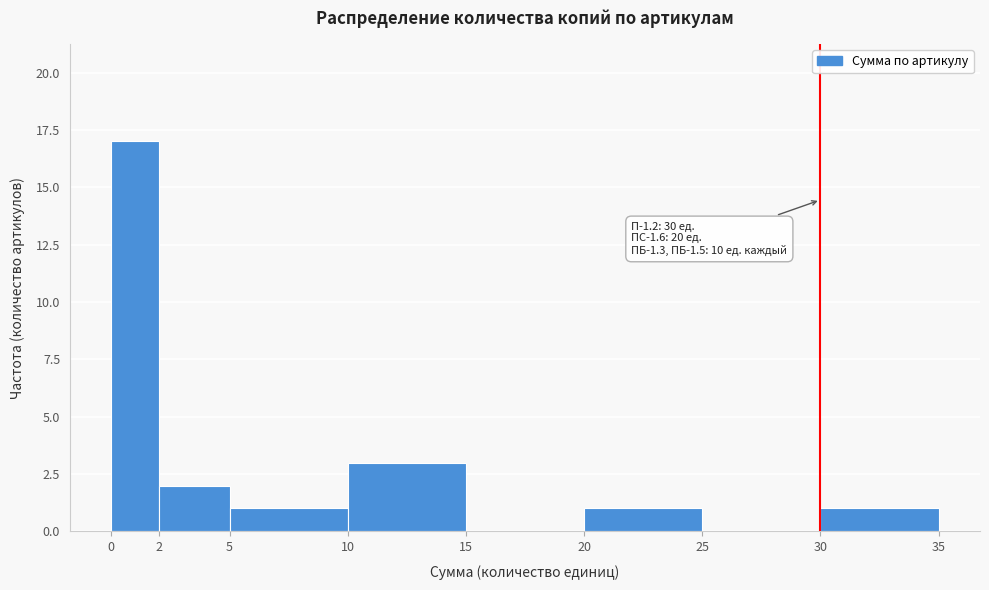

Which range on the x-axis has the tallest bar?

0 to 2